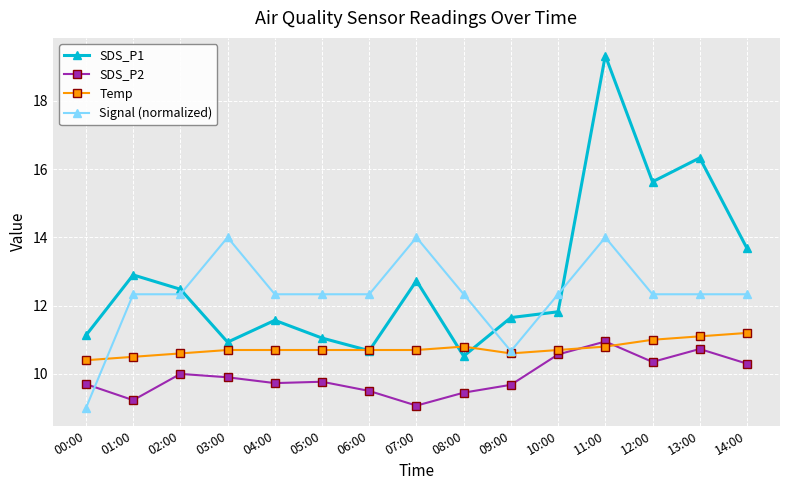

In SDS_P2, how many points are lower than both neighbors (excluding endpoints)?

4